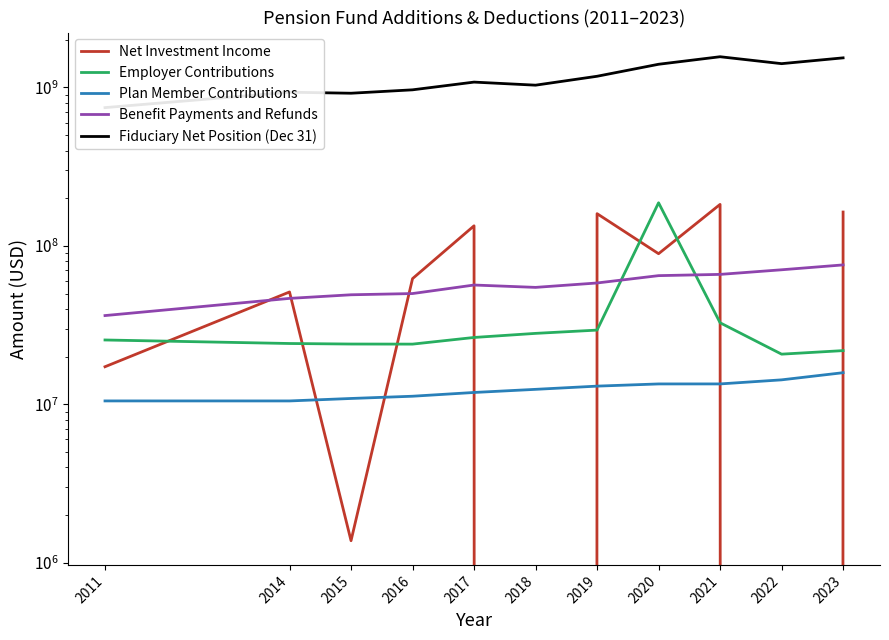

What is the minimum value for Benefit Payments and Refunds?

36317613